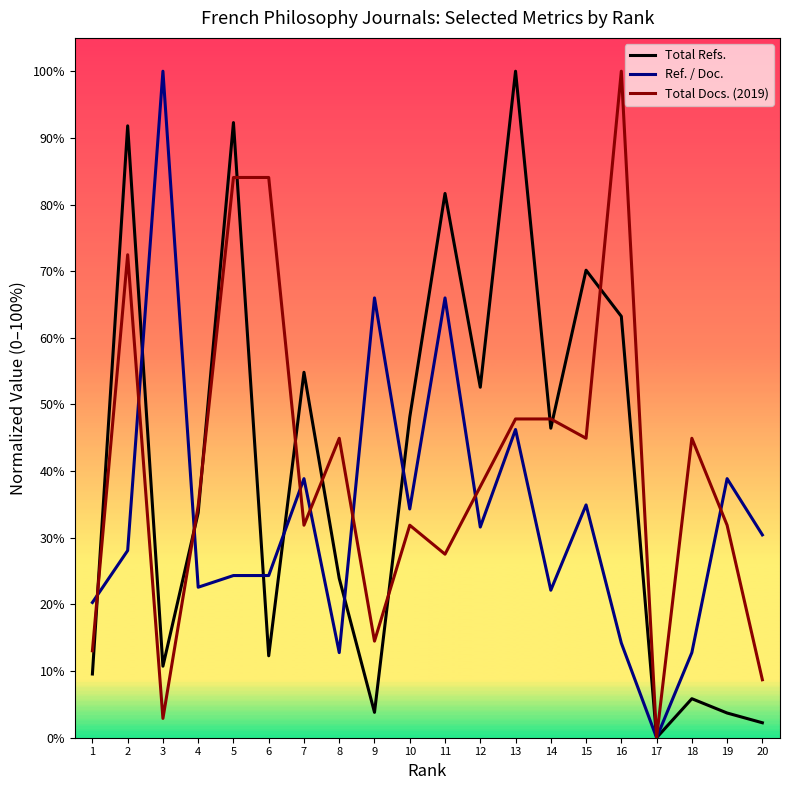

Where is the first local maximum for Ref. / Doc.?

3